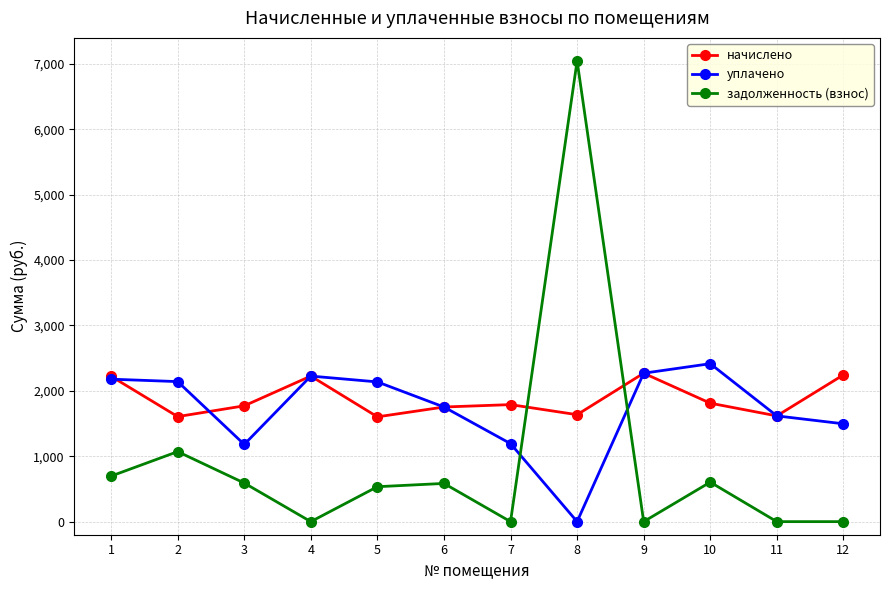

True or false: задолженность (взнос) has a value of 886.2 at 10.

False